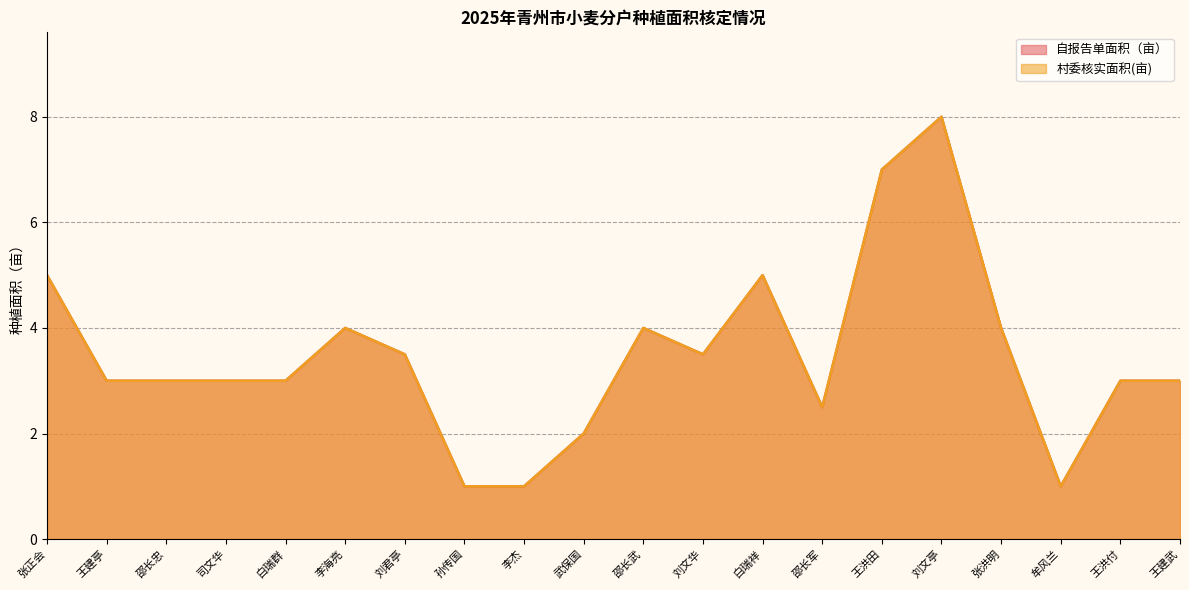

What are all the series names shown in the legend?

自报告单面积（亩）, 村委核实面积(亩)